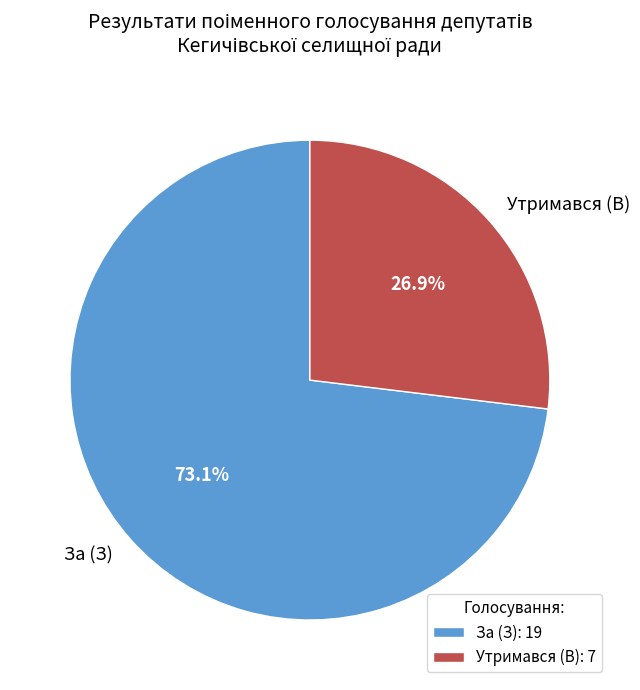

Does За (З) account for over 50% of the chart?

Yes